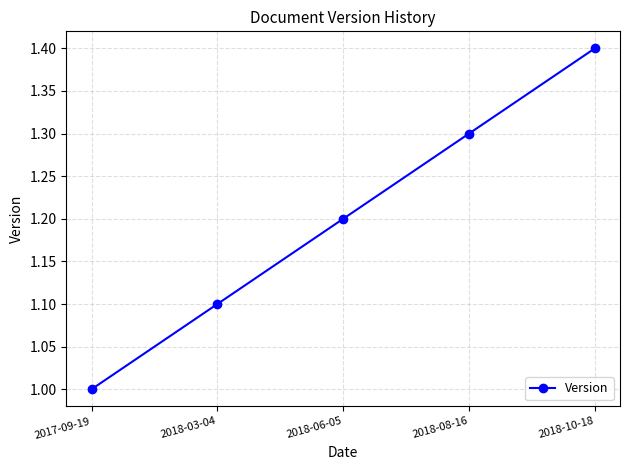

What is the label of the 4th point from the left?

2018-08-16